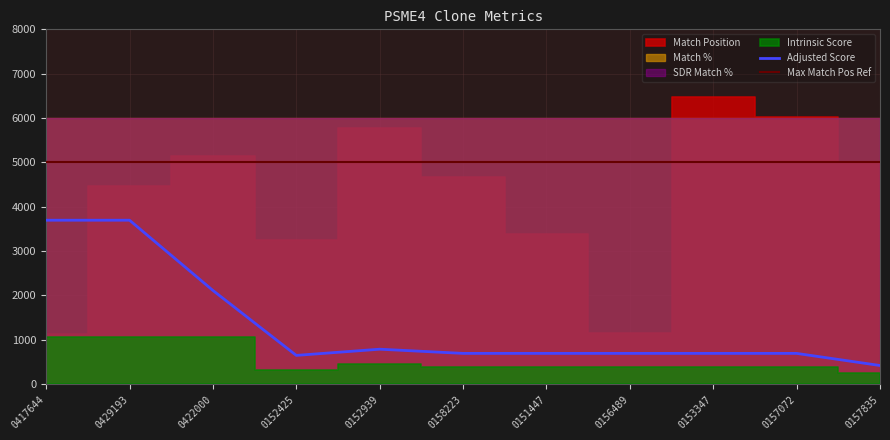

Which label corresponds to the smallest value in the chart?

TRCN0000157835